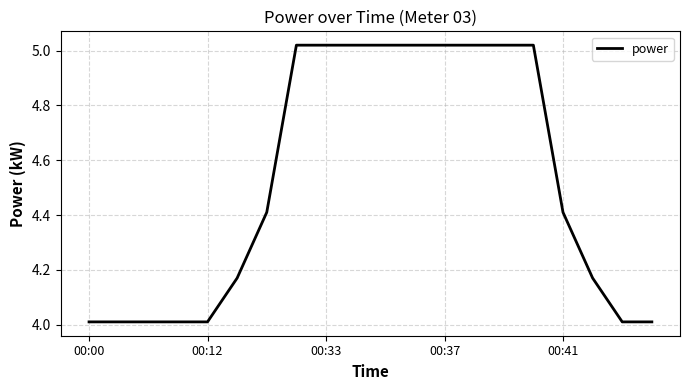

What is the smallest value displayed?

4.0